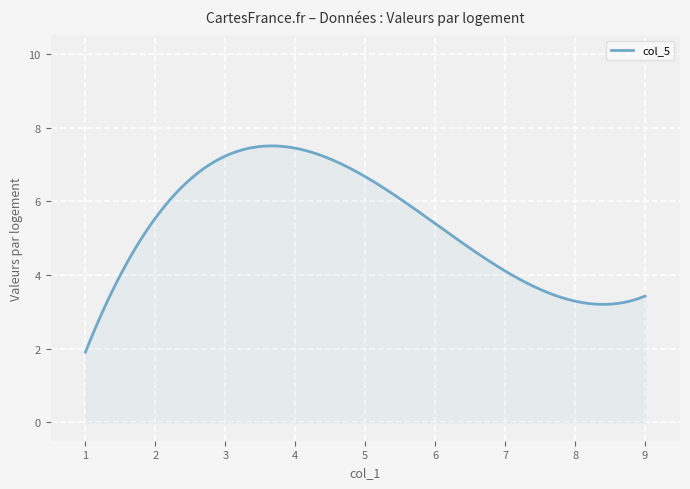

What is the difference between the maximum and minimum values?

5.6